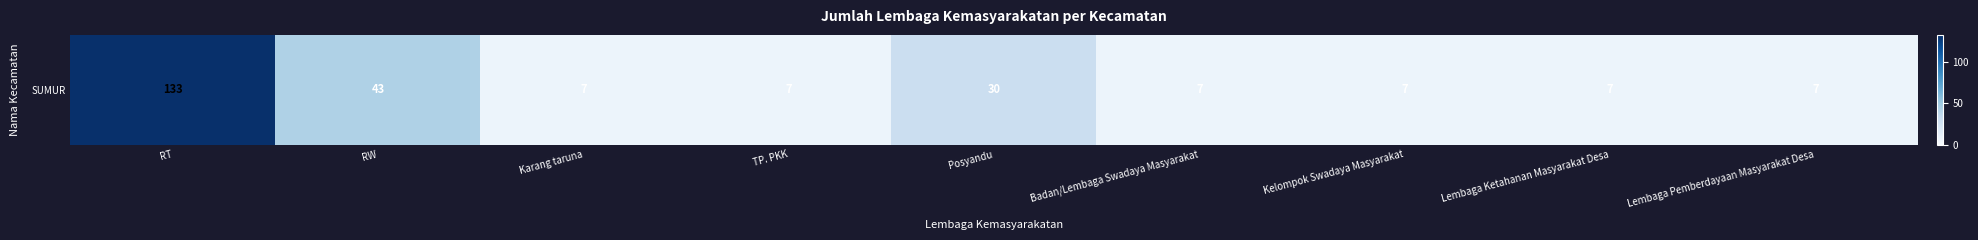

Reading left to right, what are all the values shown in this chart?

RT=133	RW=43	Karang taruna=7	TP. PKK=7	Posyandu=30	Badan/Lembaga Swadaya Masyarakat=7	Kelompok Swadaya Masyarakat=7	Lembaga Ketahanan Masyarakat Desa=7	Lembaga Pemberdayaan Masyarakat Desa=7